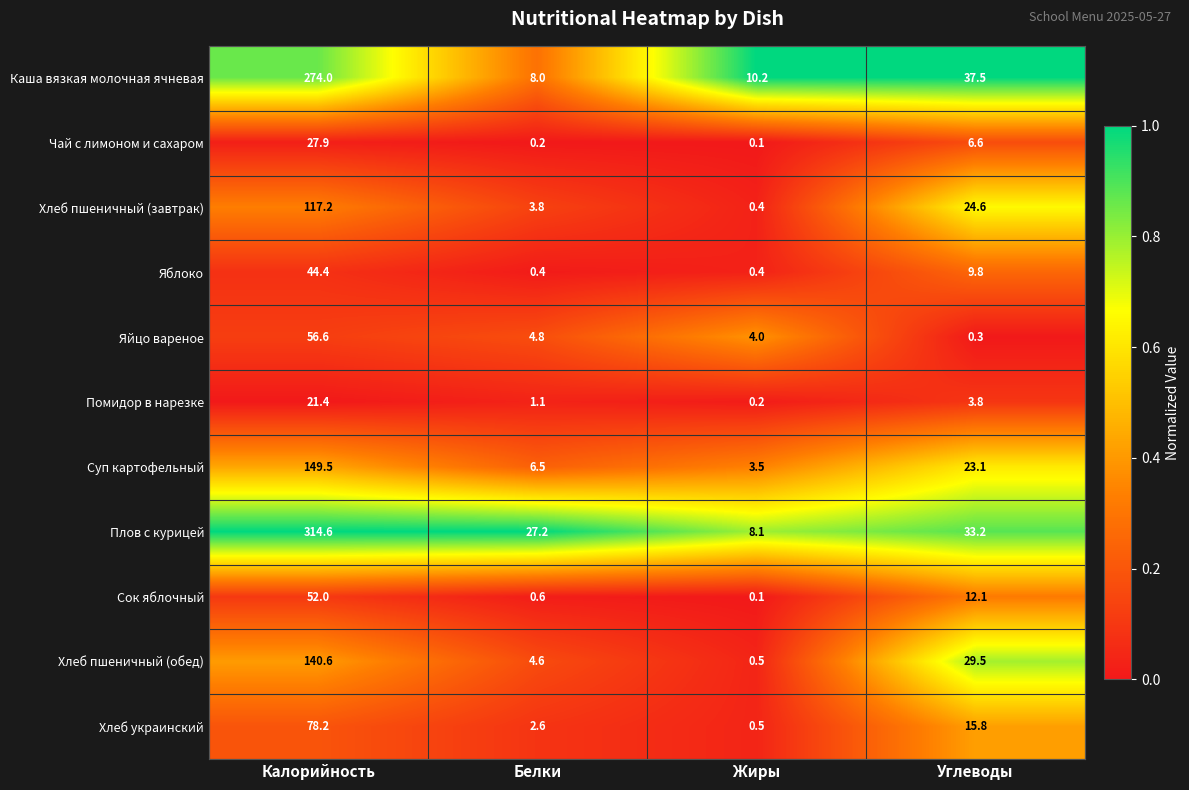

Is the value of Помидор в нарезке at Калорийность greater than the value of Чай с лимоном и сахаром at Углеводы?

Yes